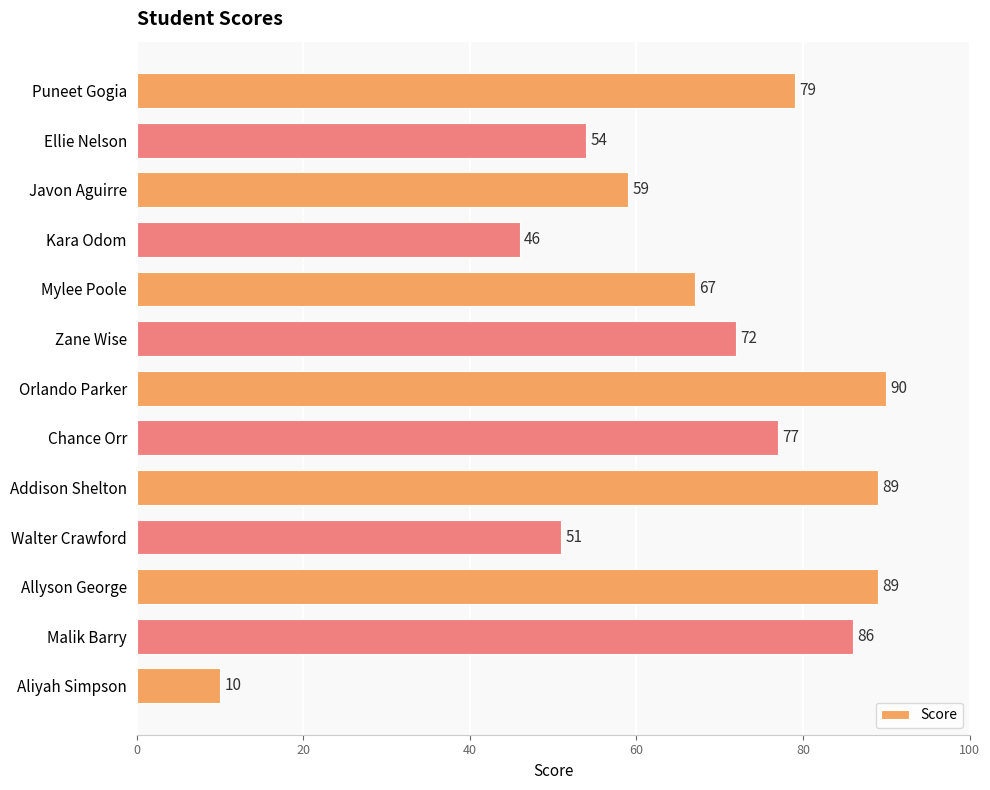

Where is the data nearest to the value 50?

Walter Crawford